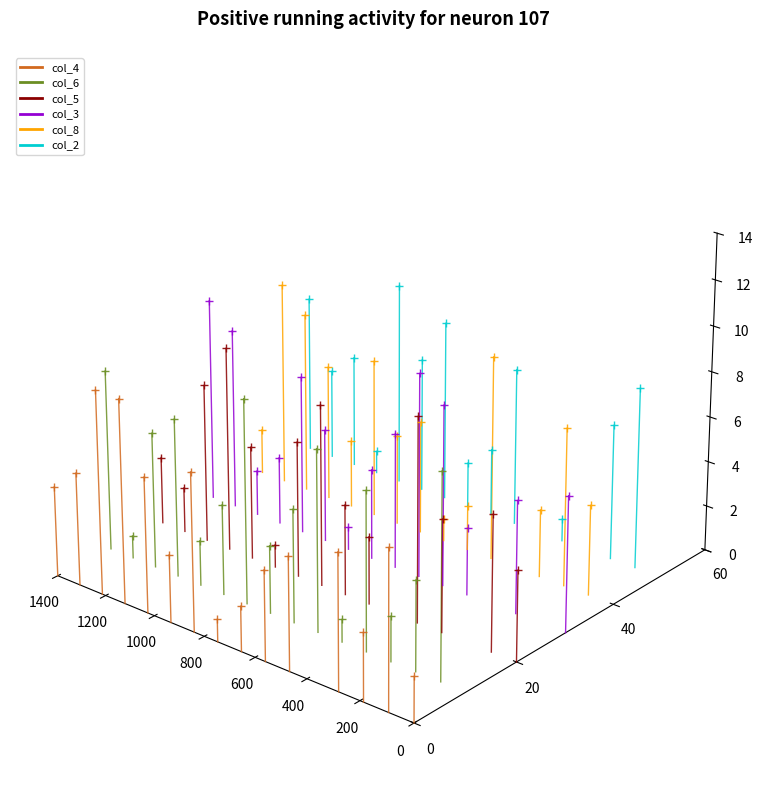

Is the value of col_5 at 200 greater than the value of col_4 at 0?

Yes